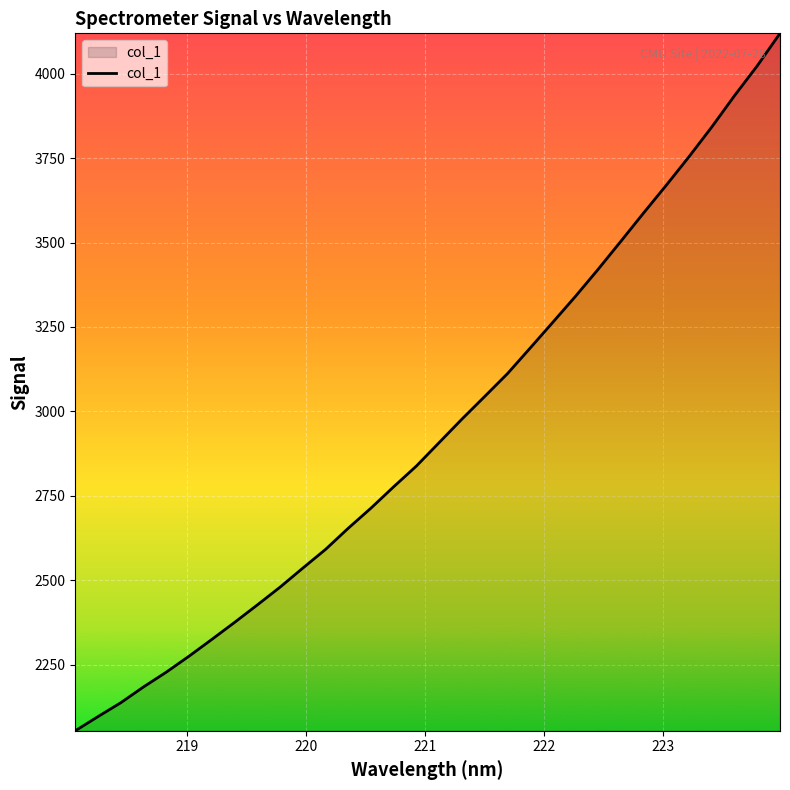

What is the sum of all values?

94384.0